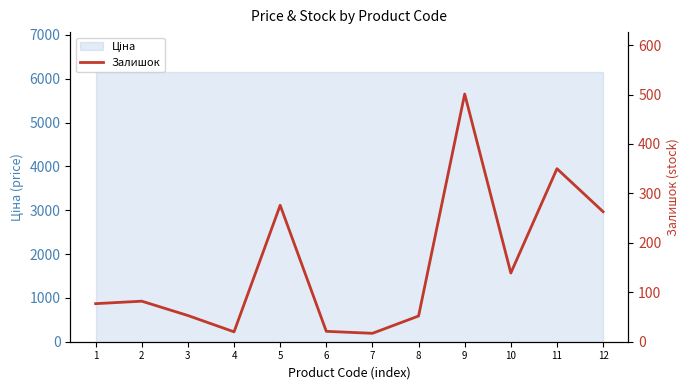

List the labels in order of value, largest first.

9, 11, 5, 12, 10, 2, 1, 3, 8, 6, 4, 7